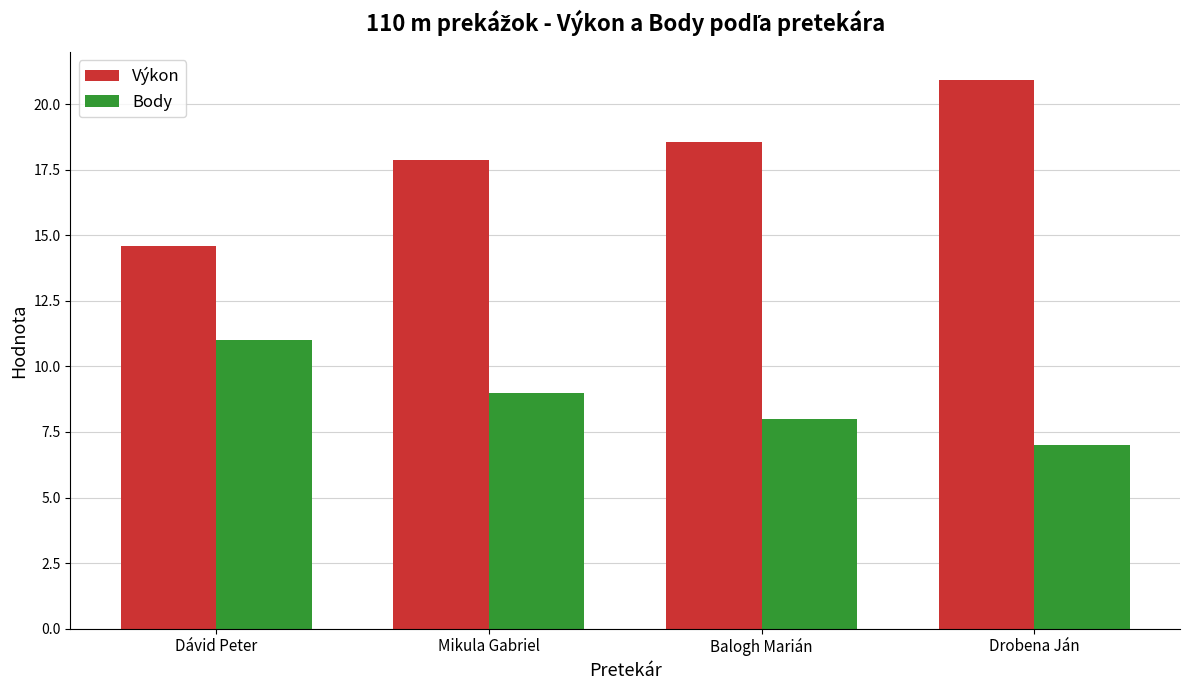

What is the average value of the Výkon series?

18.0